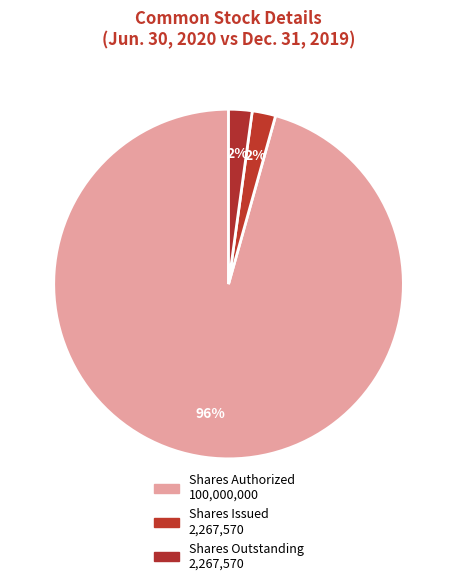

Which slice is the largest?

Common stock, shares authorized